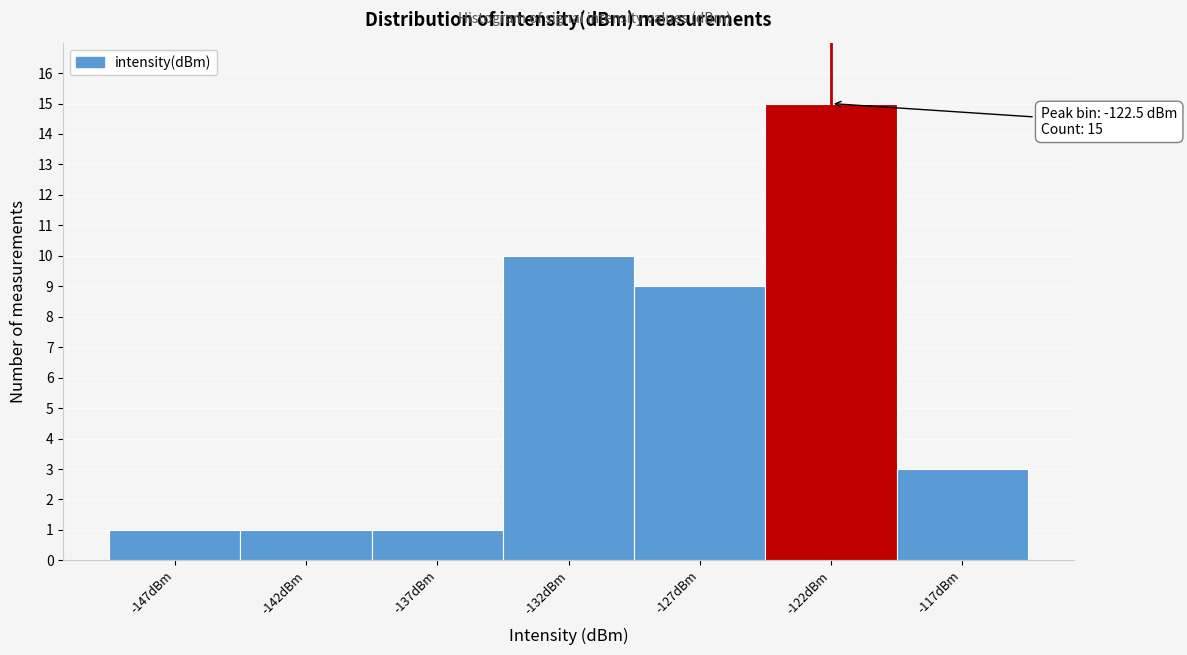

Reading left to right, extract all data points from this chart.

-147dBm=1	-142dBm=1	-137dBm=1	-132dBm=10	-127dBm=9	-122dBm=15	-117dBm=3